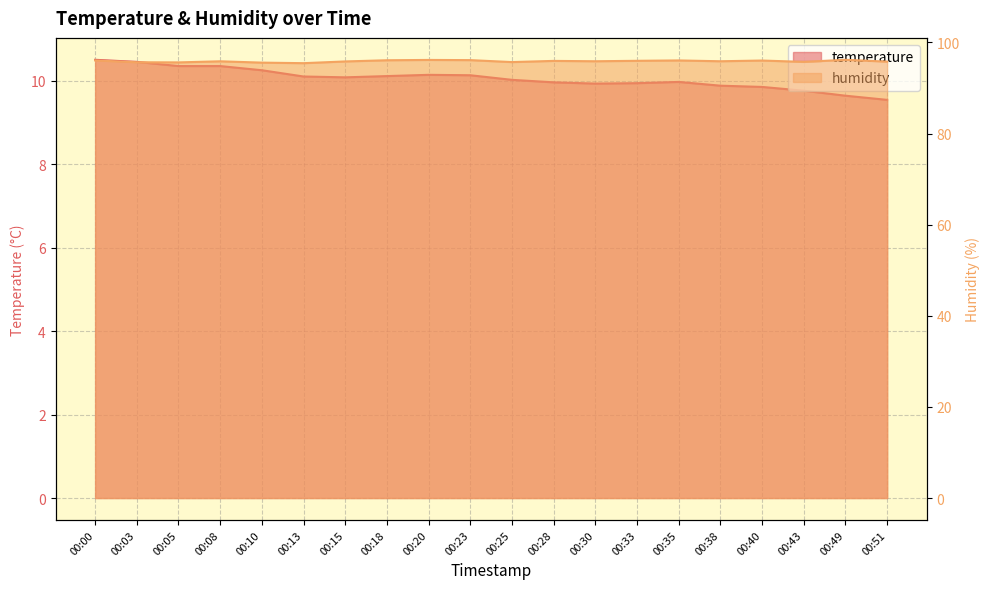

Reading left to right, list all the values displayed in this chart.

temperature: 10.5	10.4	10.3	10.3	10.2	10.1	10.1	10.1	10.1	10.1	10.0	10.0	9.9	9.9	10.0	9.9	9.8	9.8	9.6	9.5
humidity: 96.0	95.7	95.6	95.9	95.6	95.5	95.8	96.1	96.2	96.1	95.7	96.0	95.9	96.0	96.0	95.9	96.0	95.7	96.2	95.8